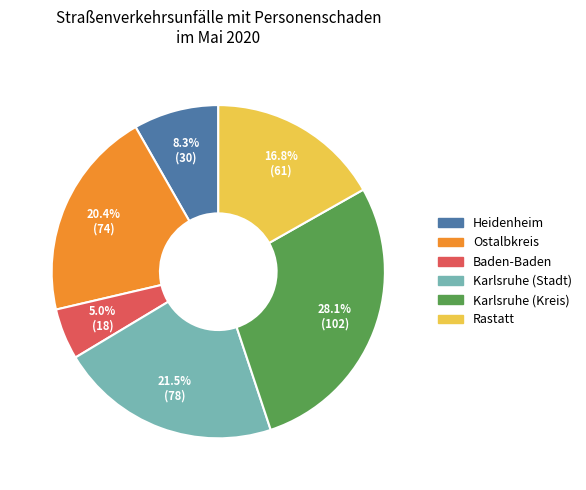

Rank the categories by value from highest to lowest.

Karlsruhe (Kreis), Karlsruhe (Stadt), Ostalbkreis, Rastatt, Heidenheim, Baden-Baden